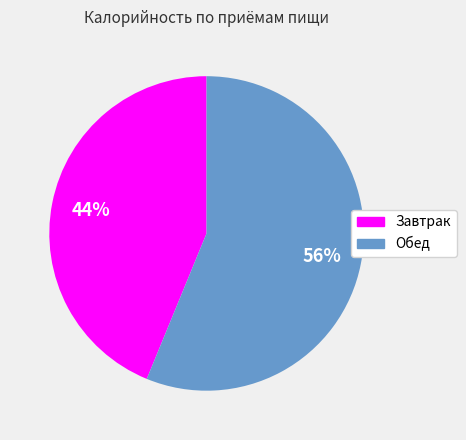

What is the ratio of the value at Обед to the value at Завтрак?

1.3